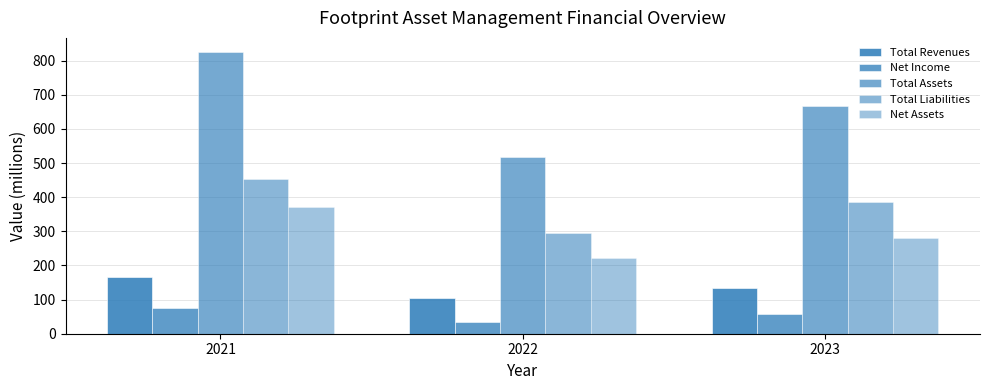

Does the chart contain stacked bars?

No